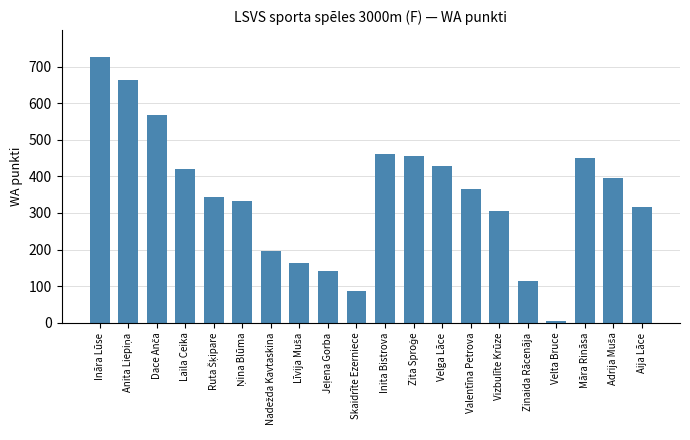

What is the change in value from Laila Ceika to Velga Lāce?

+8